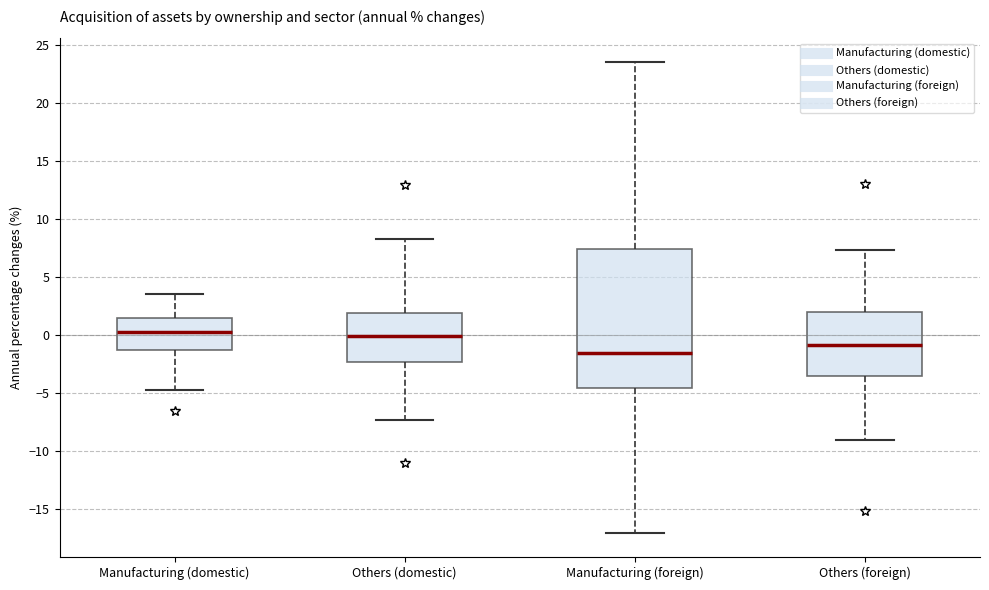

Reading left to right, transcribe this box plot: for each box, give where its median line is, the range the box spans, and where its two whiskers end, as read against the y-axis. The values are not printed on the chart, so give them approximately, as read against the axis.

Manufacturing (domestic): median 0.5, box -1.5 to 1.5, whiskers -4.5 to 3.5
Others (domestic): median 0.0, box -2.5 to 2.0, whiskers -7.5 to 8.5
Manufacturing (foreign): median -1.5, box -4.5 to 7.5, whiskers -17.0 to 23.5
Others (foreign): median -1.0, box -3.5 to 2.0, whiskers -9.0 to 7.5